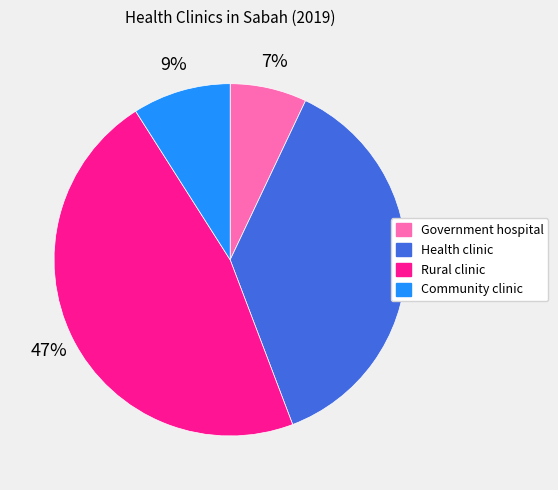

Is there any slice that represents more than half of the pie?

No